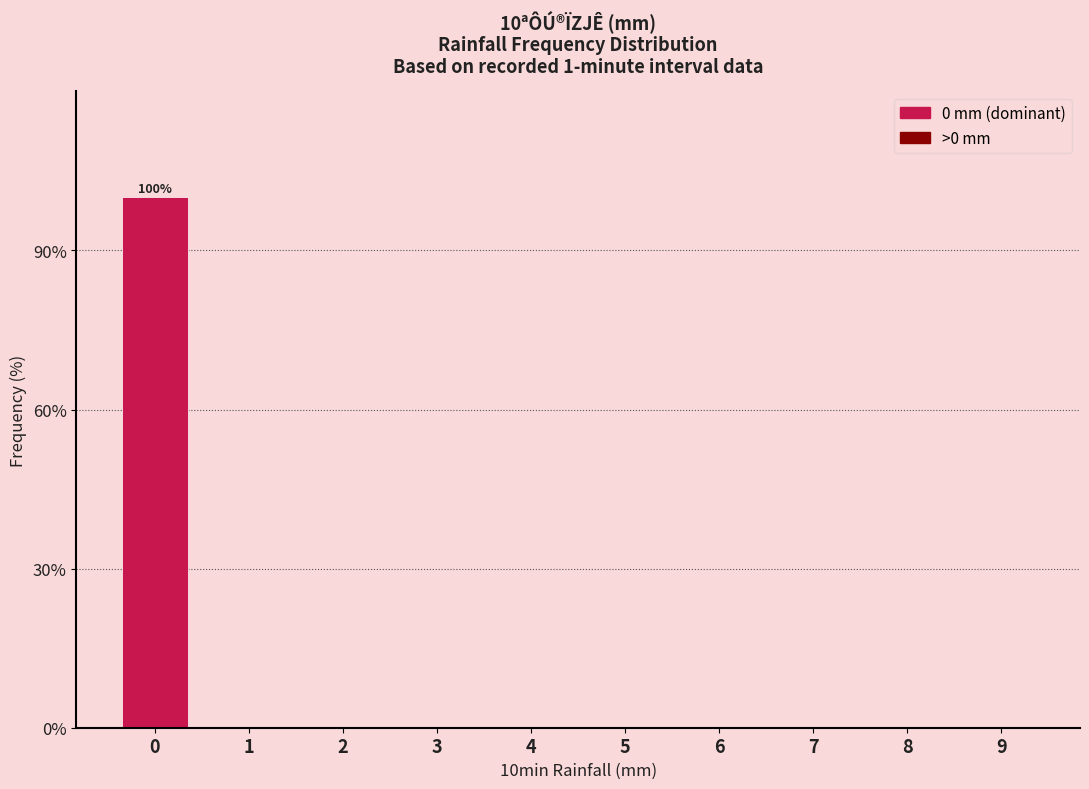

Reading left to right, extract all data points from this chart.

0=100	1=0	2=0	3=0	4=0	5=0	6=0	7=0	8=0	9=0